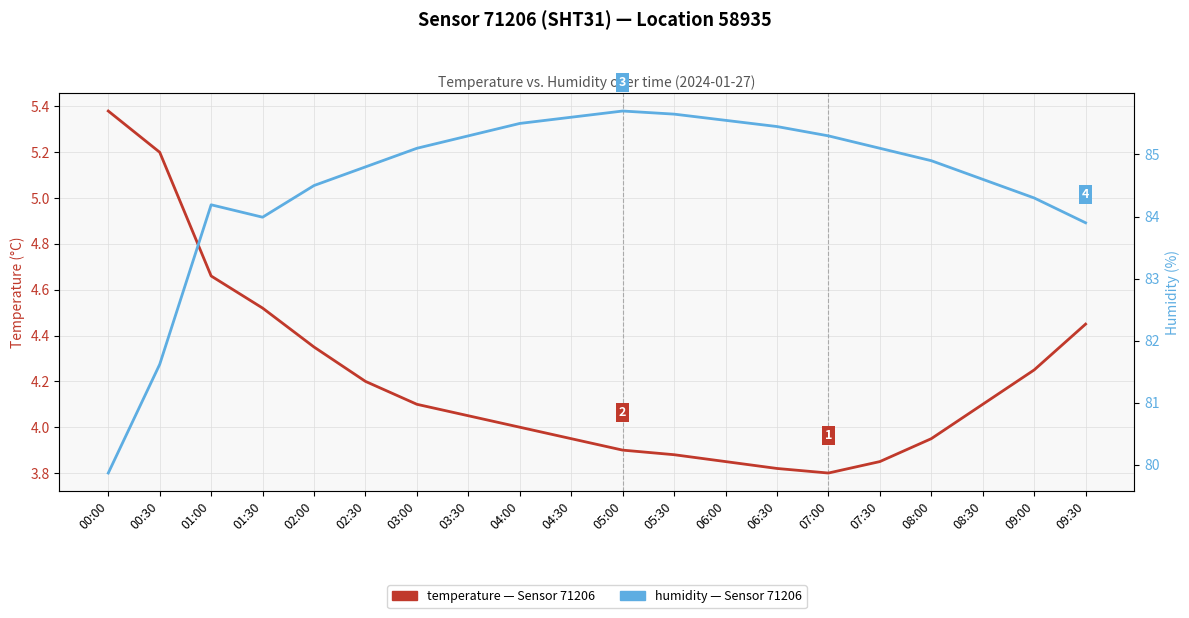

True or false: temperature and humidity intersect in this chart.

False